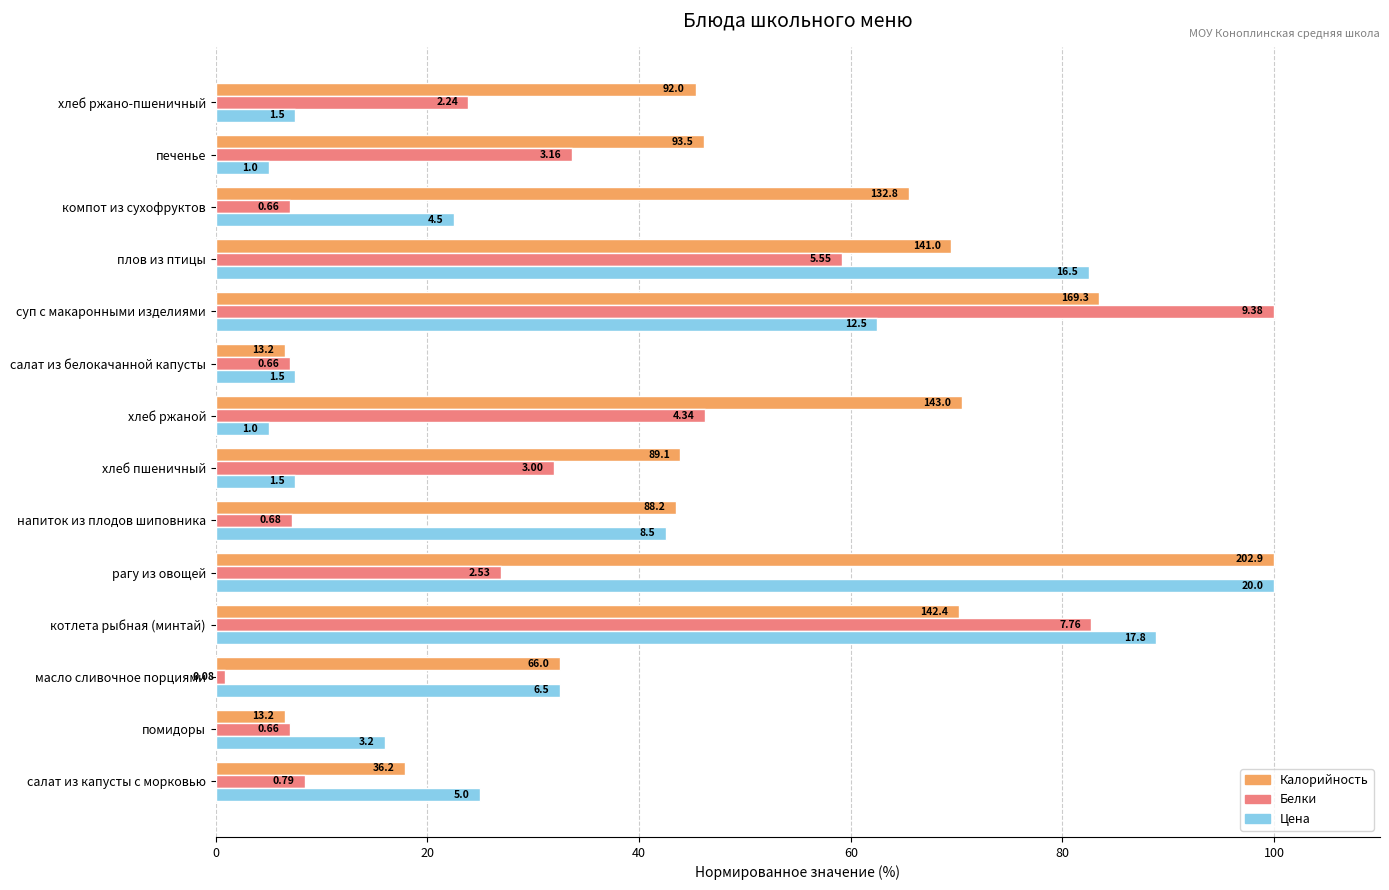

What is the average value of the Калорийность series?

50.1